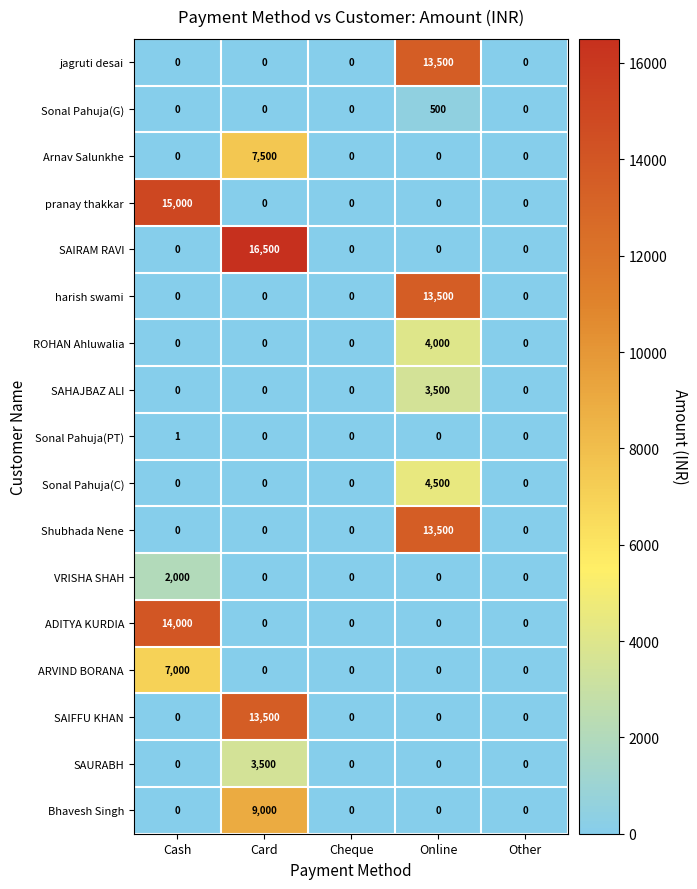

The value of pranay thakkar at Card is 8363. True or false?

False